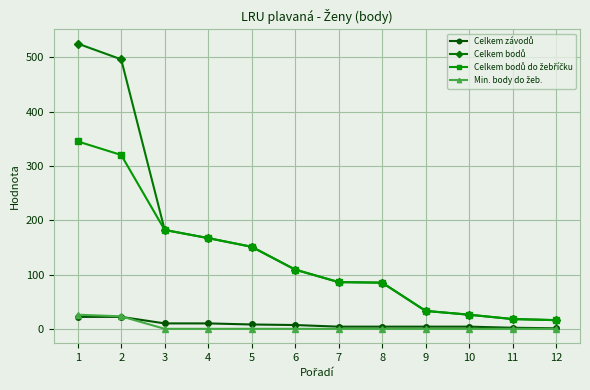

What is the maximum value shown in the chart?

525